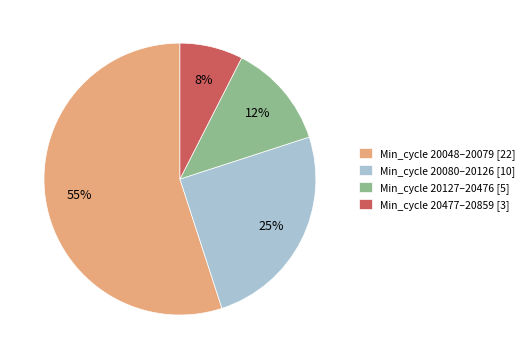

What is the largest slice in the pie chart?

Min_cycle 20048–20079 [22]